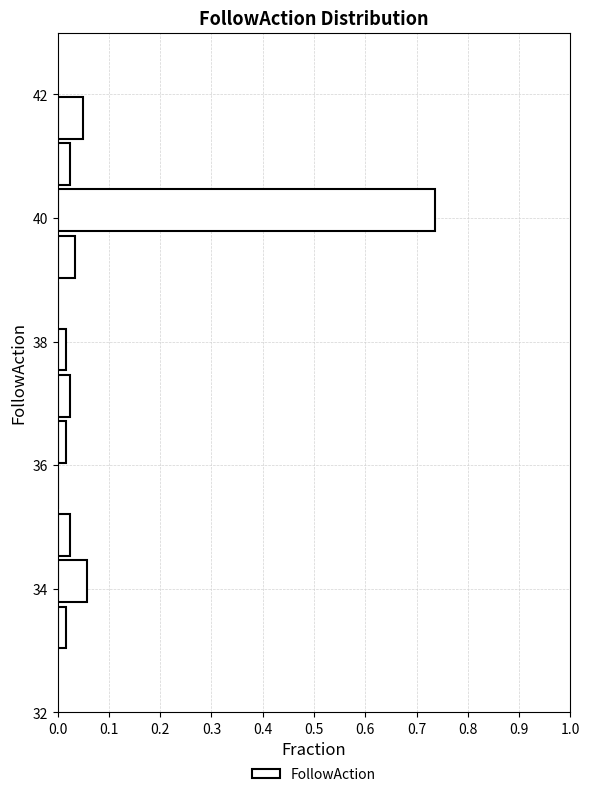

Read against the y-axis, roughly where is the centre of the longest bar?

40.2